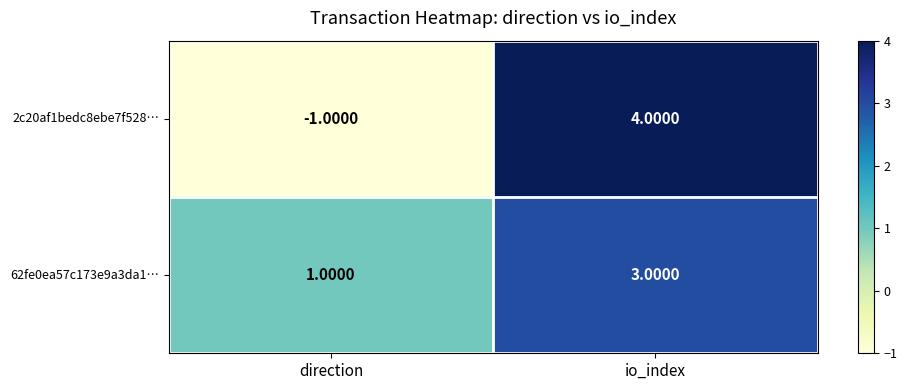

Which category has the highest value in the 2c20af1bedc8ebe7f528… series?

io_index